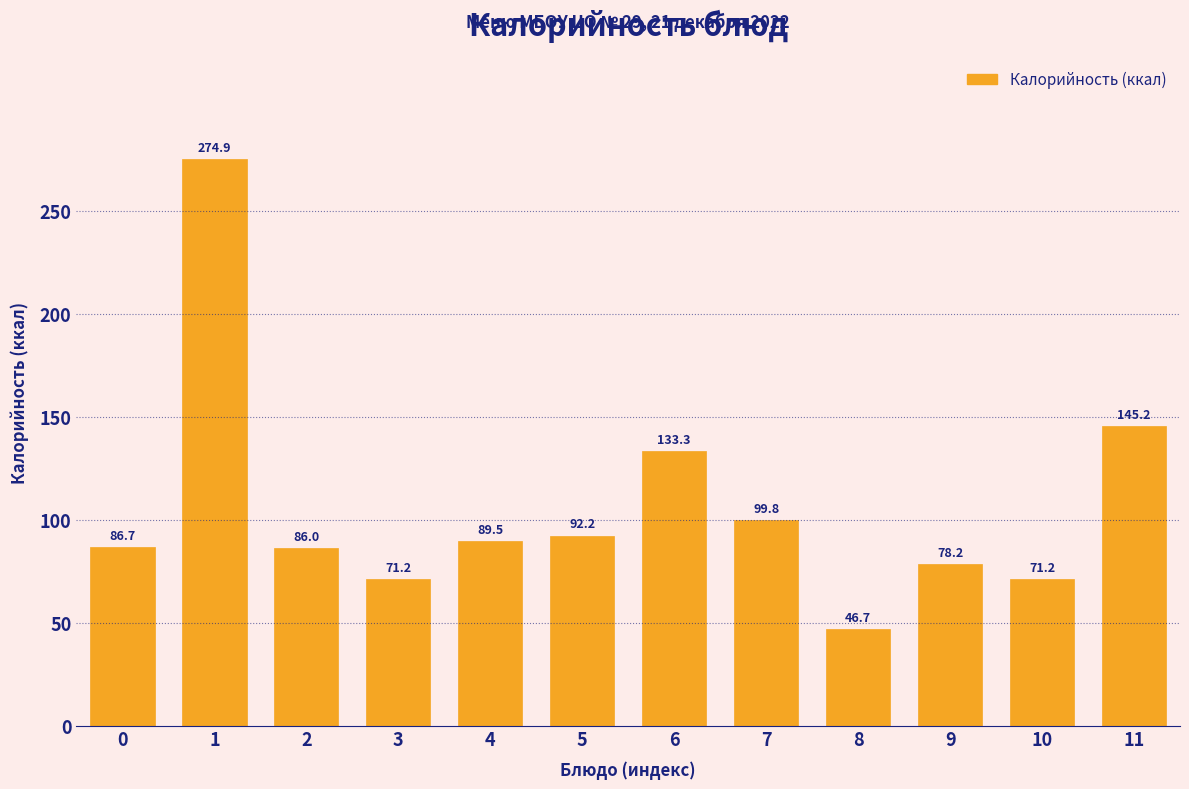

What is the ratio of the value at 8 to the value at 2?

0.5